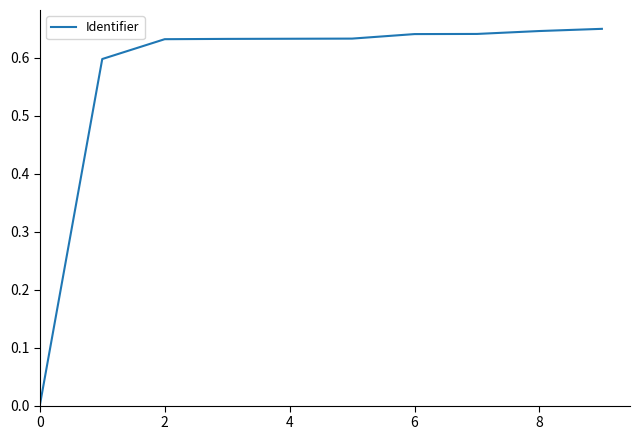

Is it true that the value at 8 is 0.2?

False